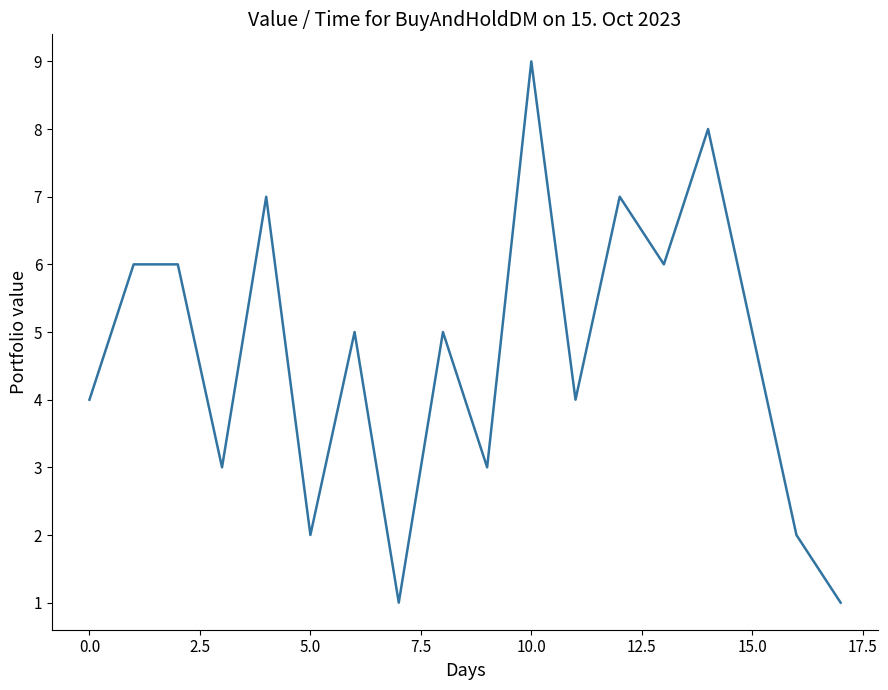

What is the smallest value displayed?

1